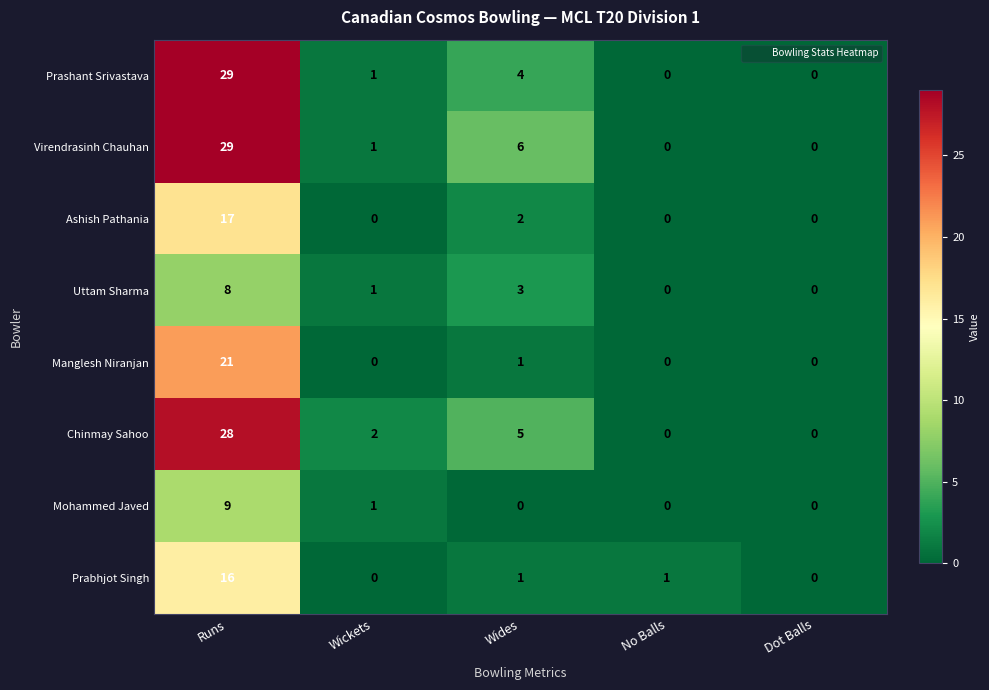

Count the number of data series in this chart.

8